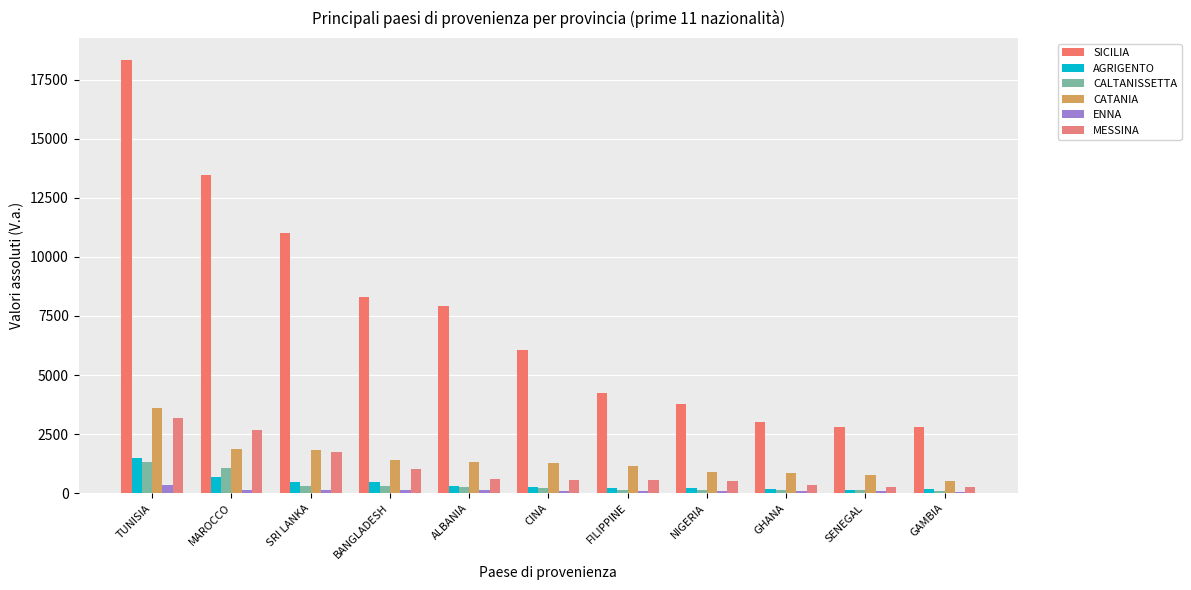

What is the approximate value of MESSINA at BANGLADESH, to the nearest 10?

1040